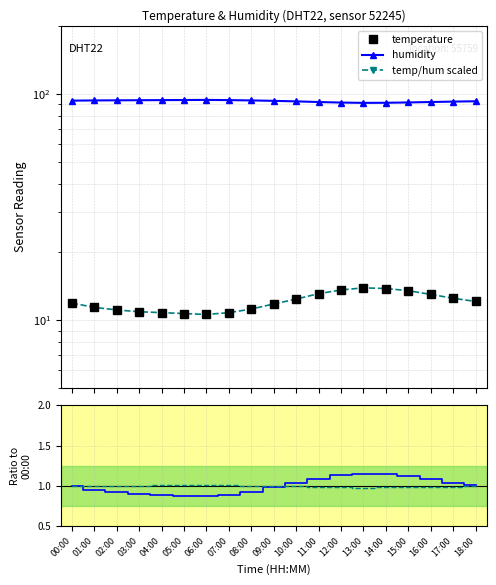

How many lines are shown in the chart?

3